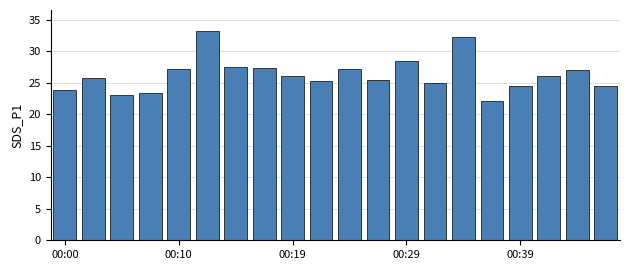

How many bars are there in total?

20